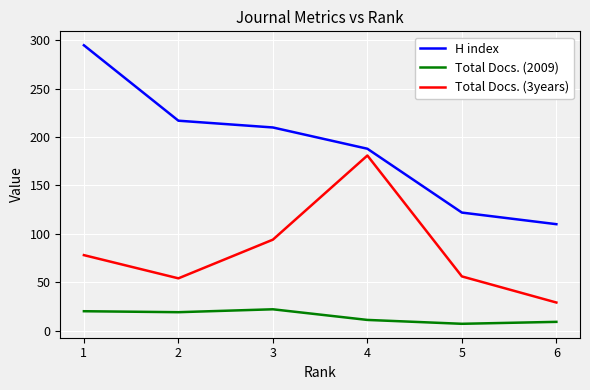

How many values in the Total Docs. (2009) series exceed 19?

2